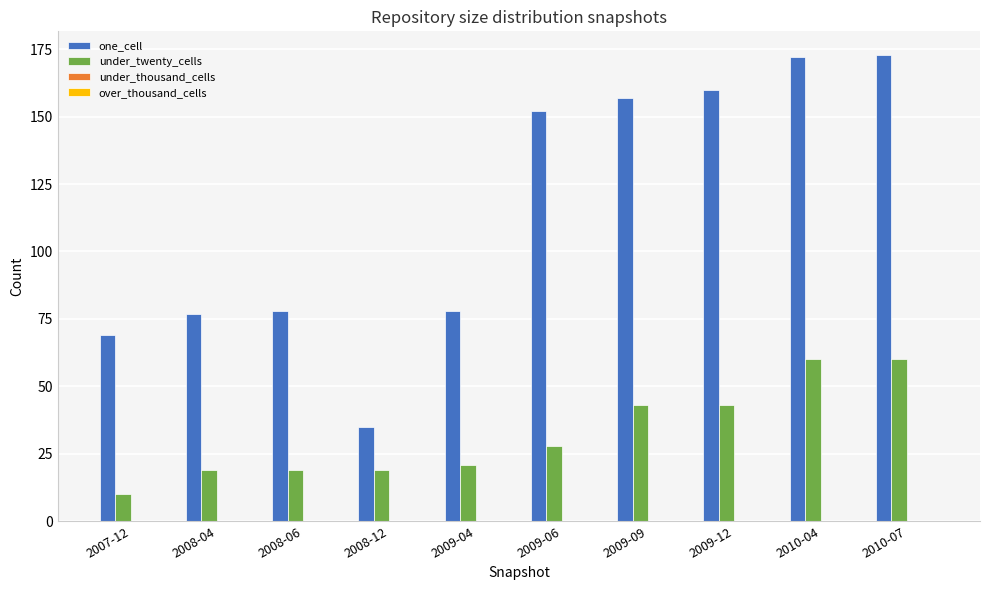

Is the value of one_cell at 2010-07 greater than the value of under_twenty_cells at 2009-09?

Yes